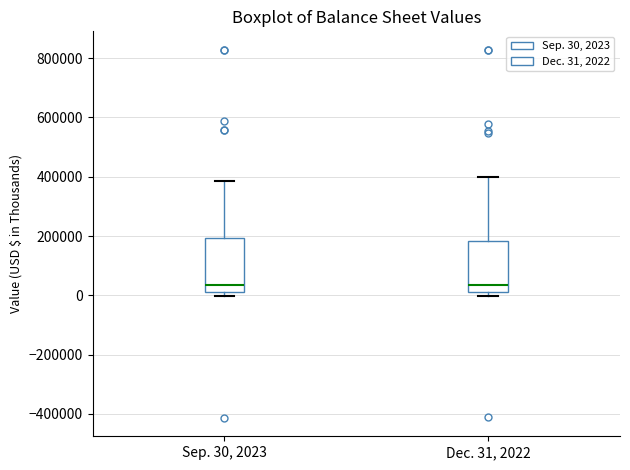

Reading left to right, read every box against the y-axis: the position of its median line, the range the box covers, and the ends of its whiskers. The values are not printed on the chart, so give them approximately, as read against the axis.

Sep. 30, 2023: median 40000, box 20000 to 200000, whiskers 0 to 380000
Dec. 31, 2022: median 40000, box 20000 to 180000, whiskers 0 to 400000